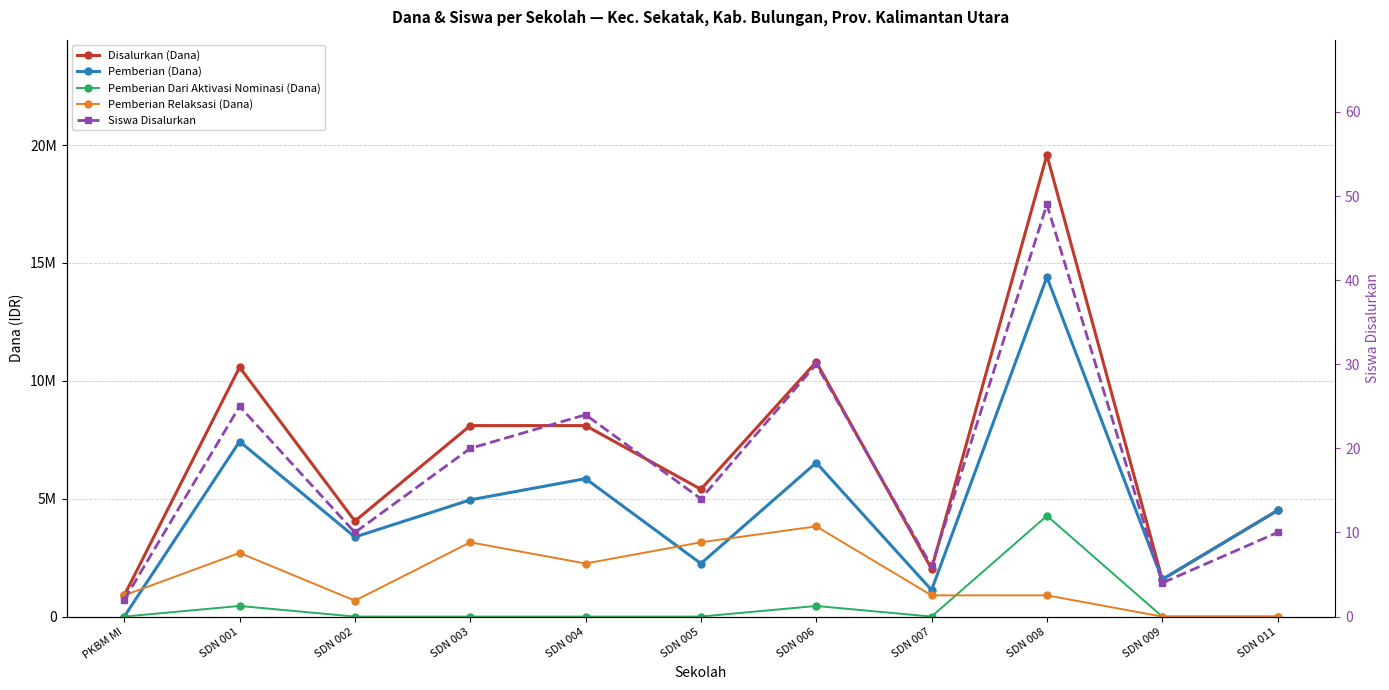

What is the difference between the maximum and minimum values in the Pemberian (Dana) series?

14400000